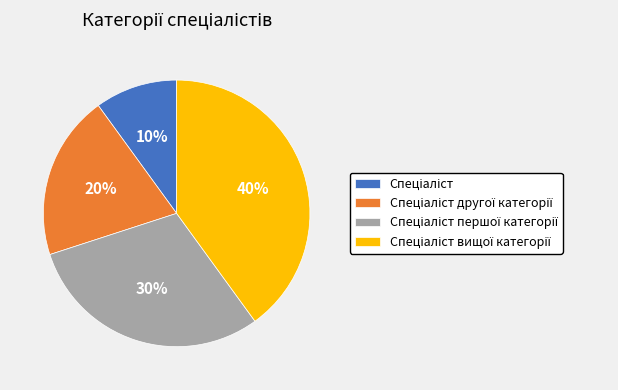

Is there a majority slice in this chart?

No